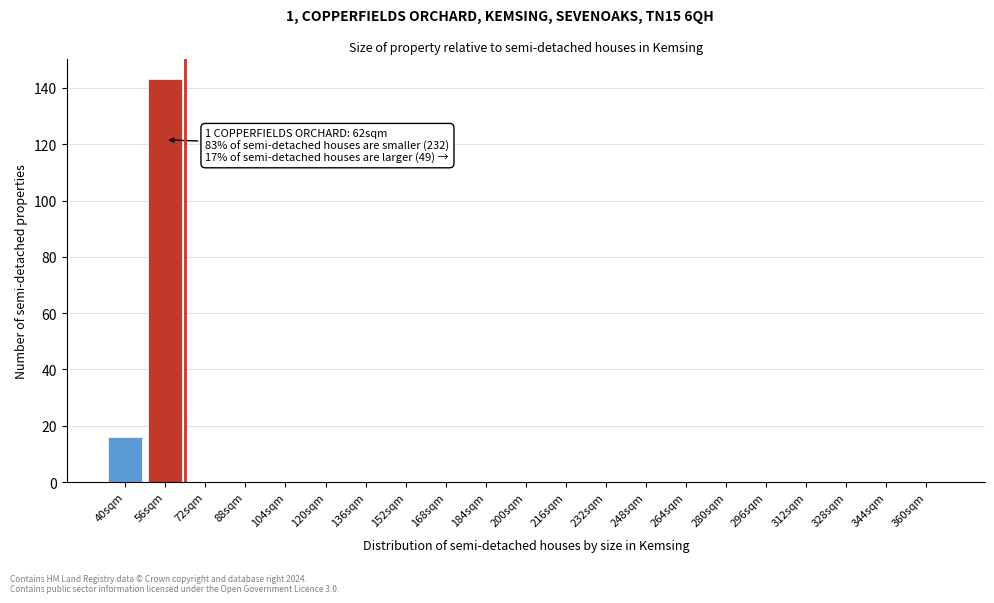

Reading left to right, list all the values displayed in this chart.

40sqm=16	56sqm=143	72sqm=0	88sqm=0	104sqm=0	120sqm=0	136sqm=0	152sqm=0	168sqm=0	184sqm=0	200sqm=0	216sqm=0	232sqm=0	248sqm=0	264sqm=0	280sqm=0	296sqm=0	312sqm=0	328sqm=0	344sqm=0	360sqm=0